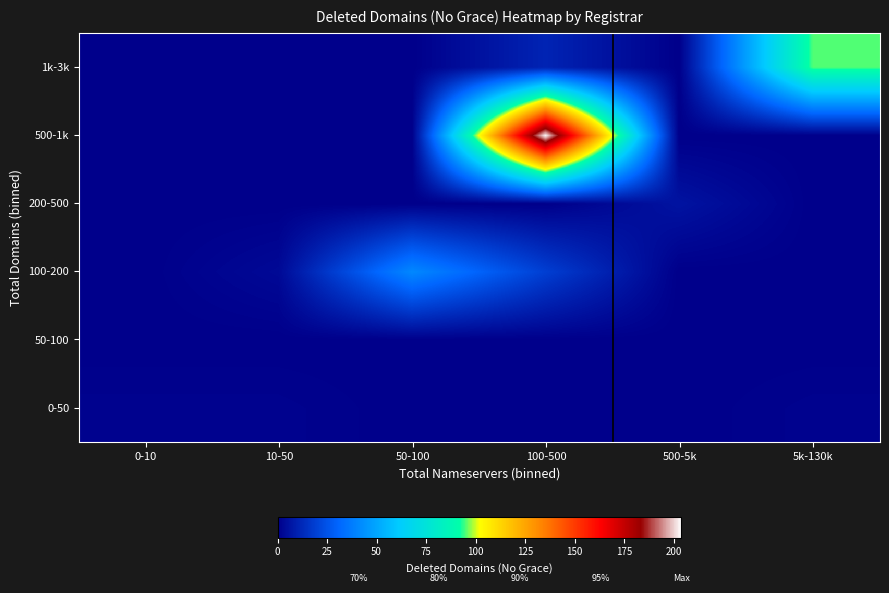

Rank the series by their maximum value, from highest to lowest.

500-1k, 1k-3k, 100-200, 200-500, 0-50, 50-100